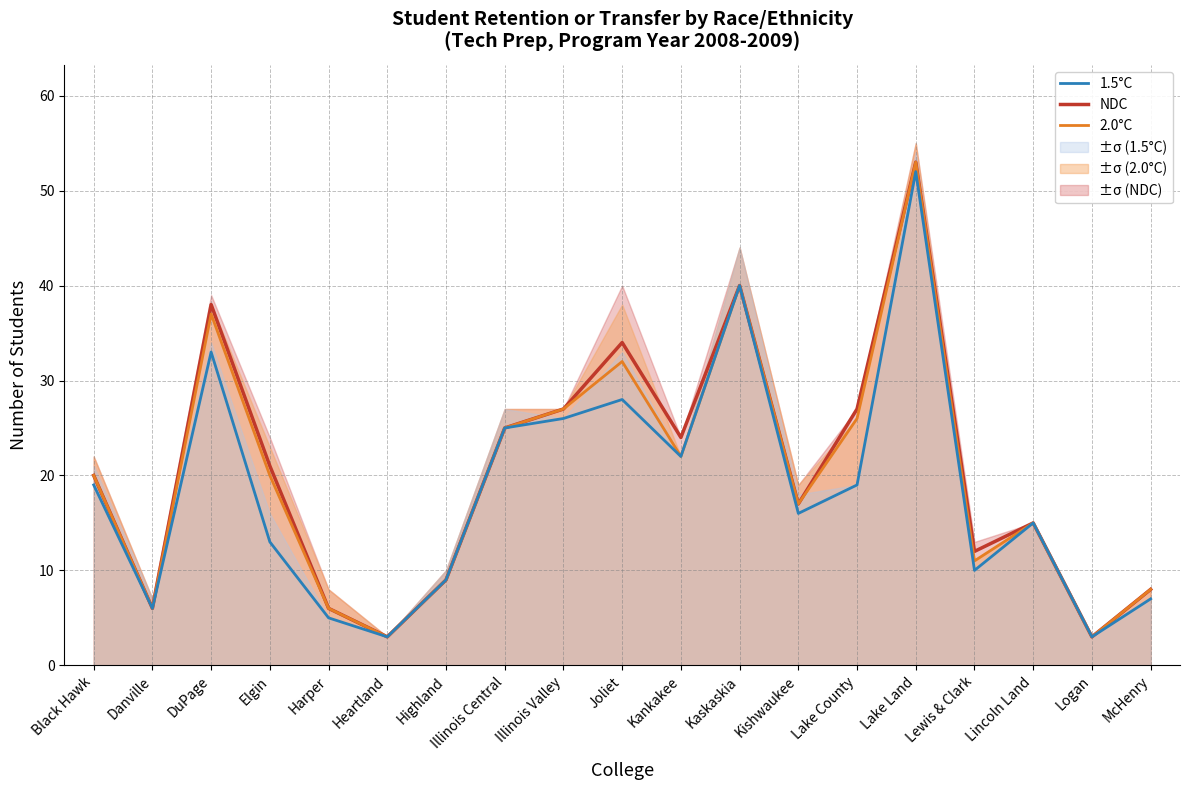

Rank the series by their average value, from lowest to highest.

1.5°C, 2.0°C, NDC